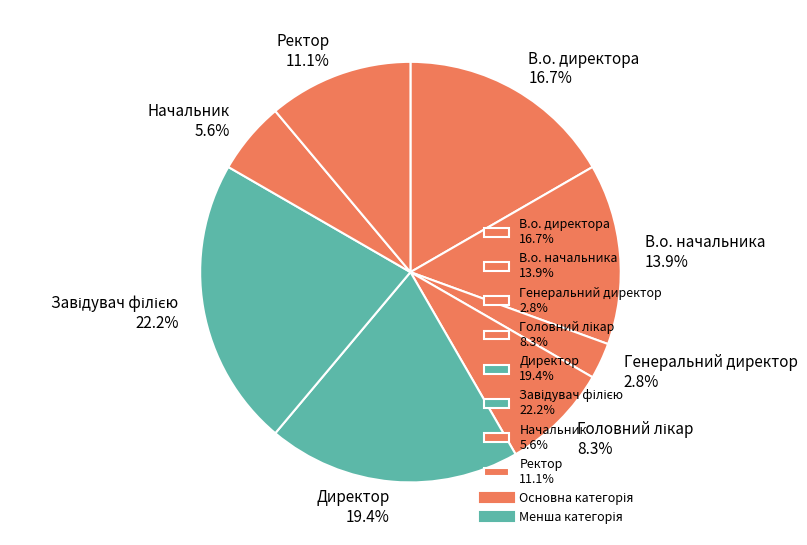

True or false: Директор accounts for 11% of the total.

False